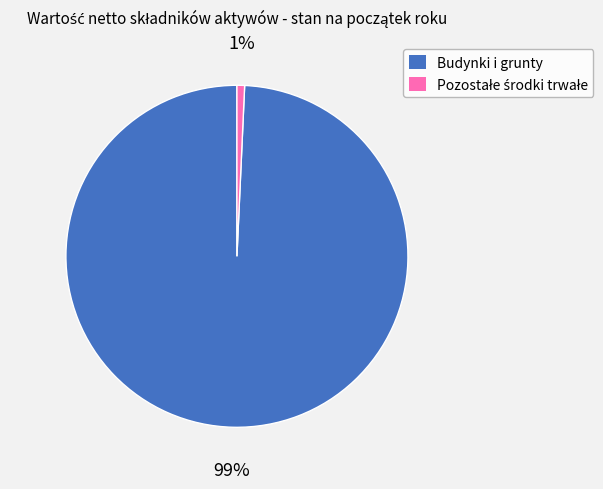

Is there a majority slice in this chart?

Yes